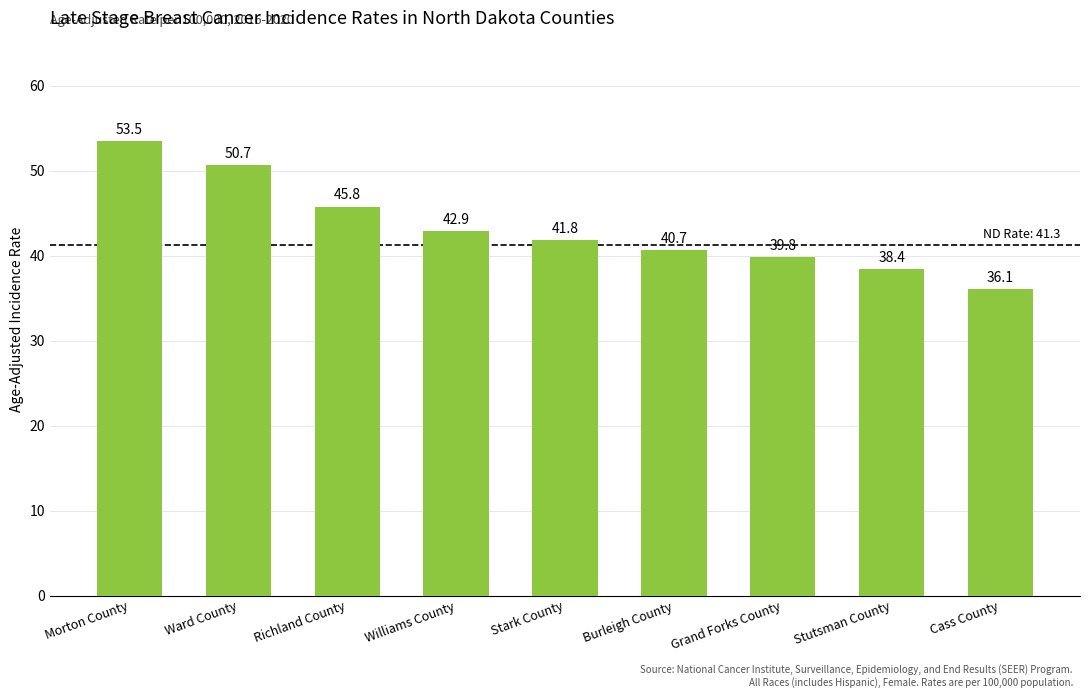

Approximately how many times larger is the value at Williams County compared to Richland County?

0.9